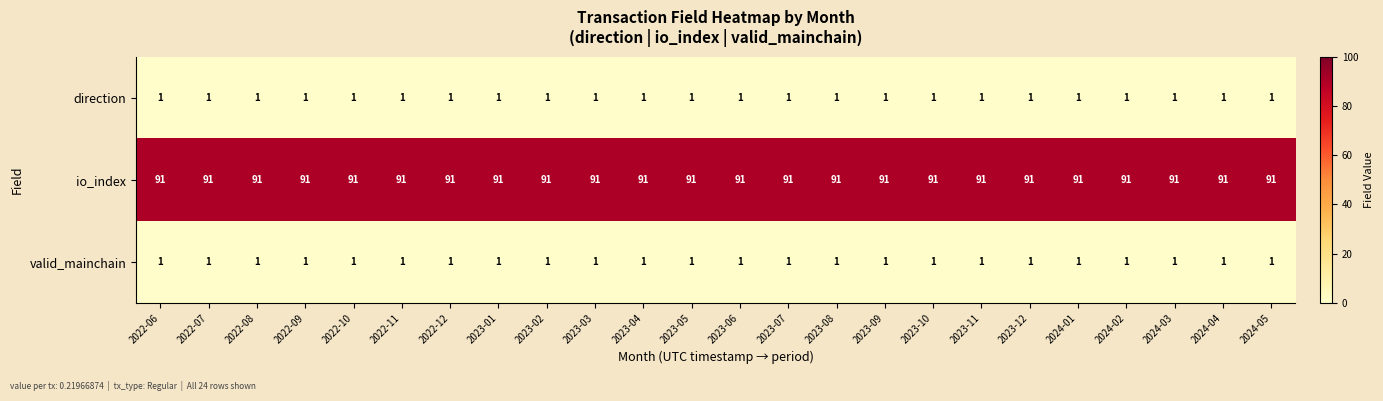

Read the io_index value at 2023-01.

91